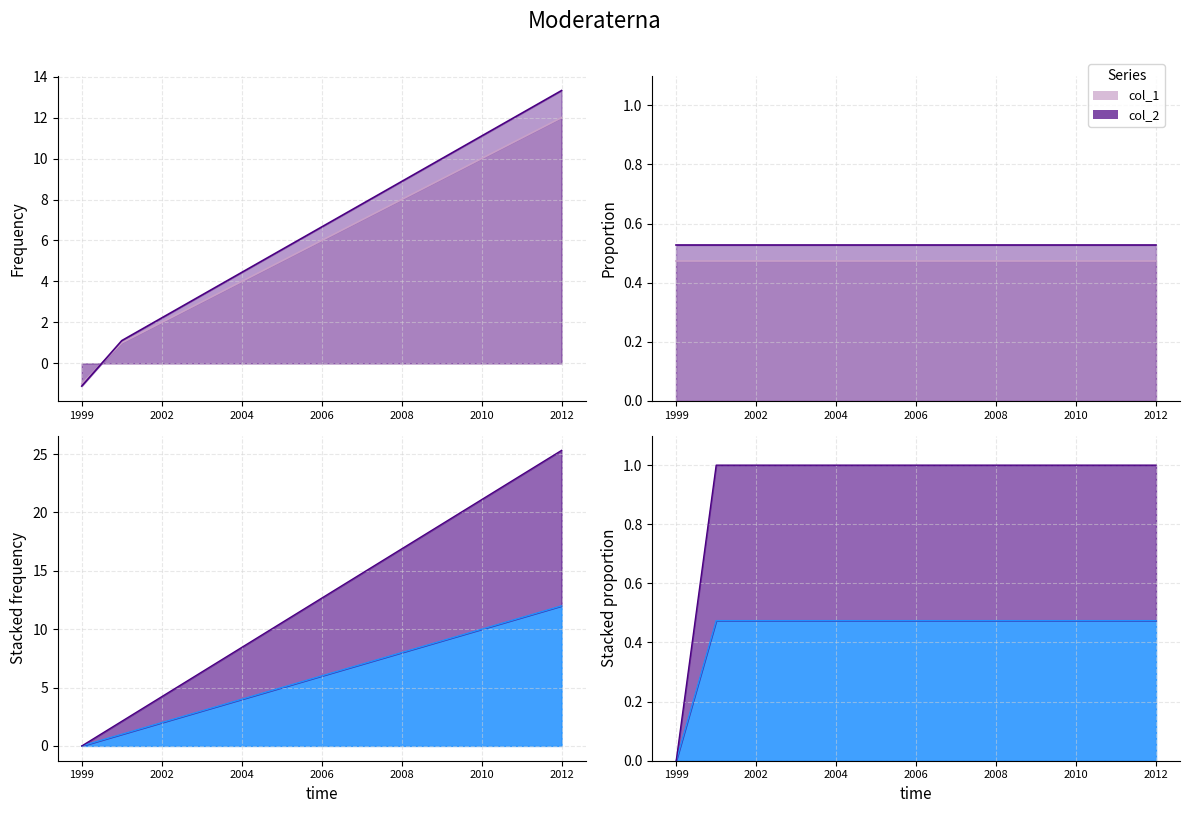

Does the chart have visible grid lines?

Yes